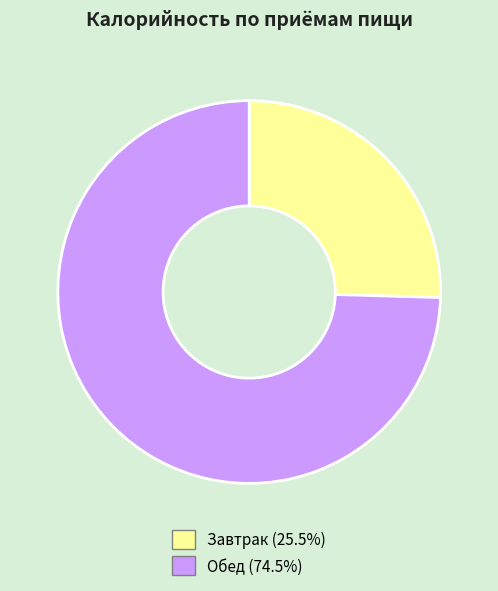

Which category has the smallest portion of the pie?

Завтрак